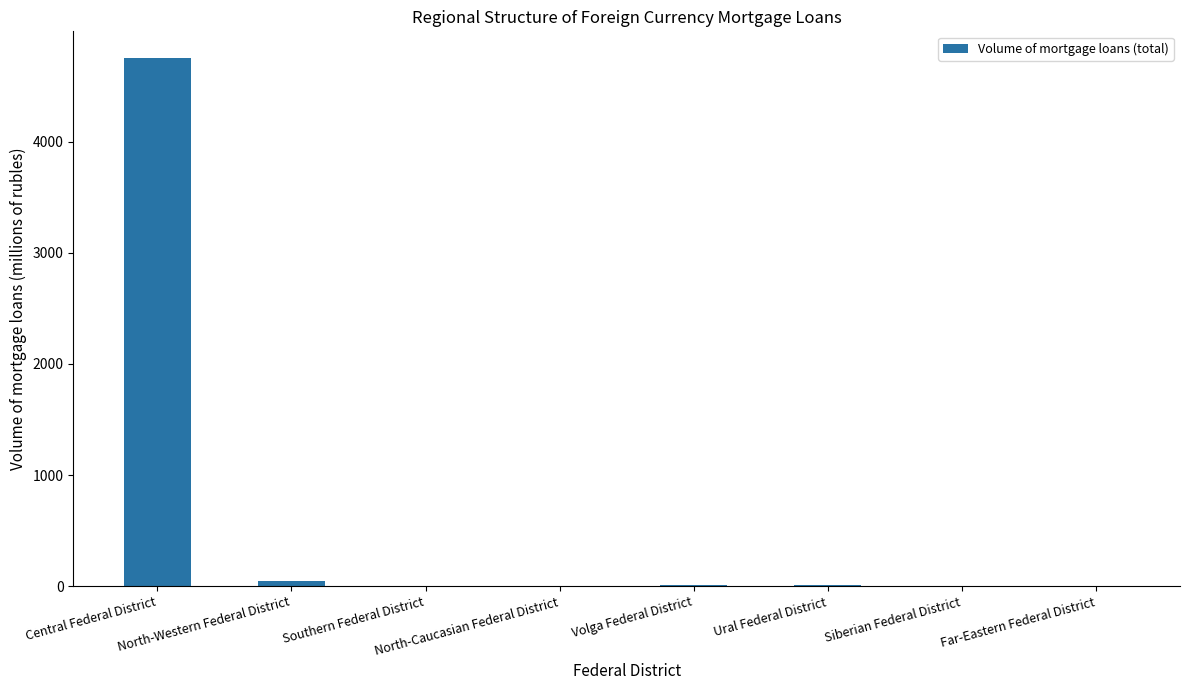

What is the sum of all values?

4817